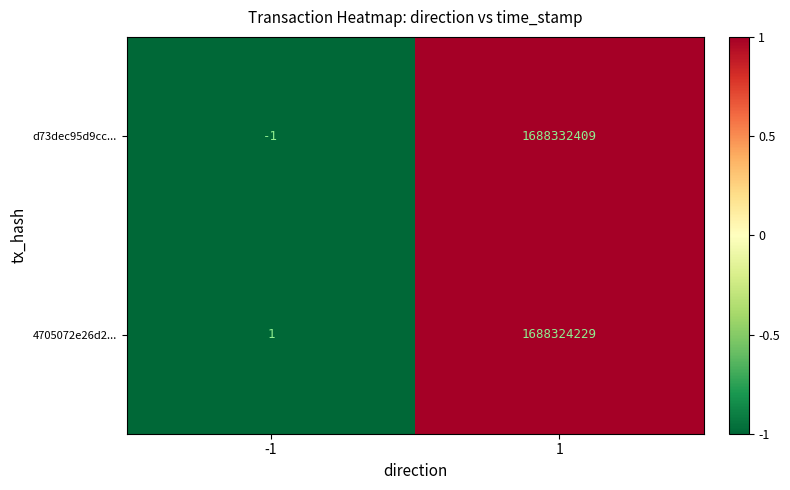

Reading left to right, extract all data points from this chart.

d73dec95d9cc...: -1=-1	1=1688332409
4705072e26d2...: -1=1	1=1688324229